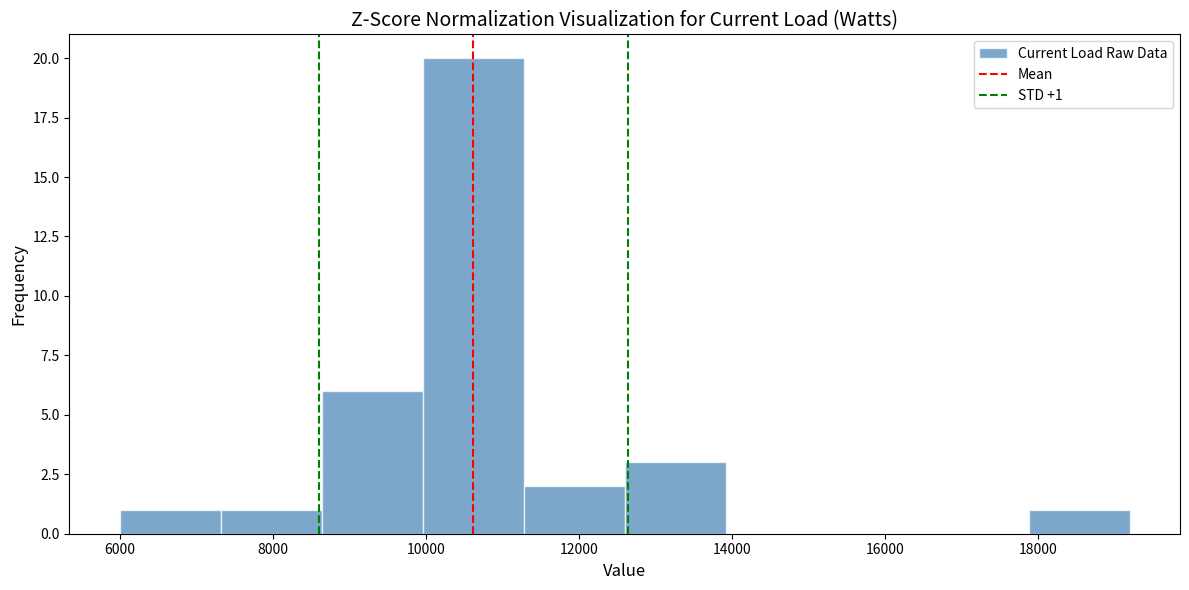

Over which range of the x-axis is the bar tallest?

9960 to 11280